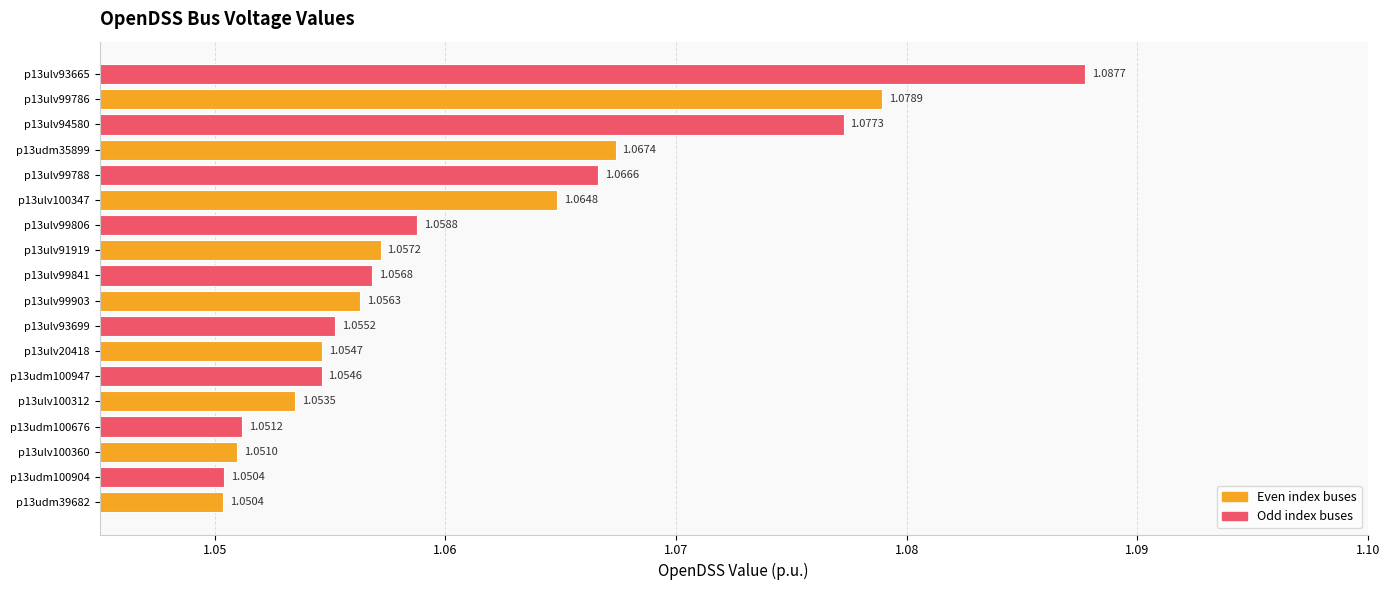

Does the chart contain any negative values?

No